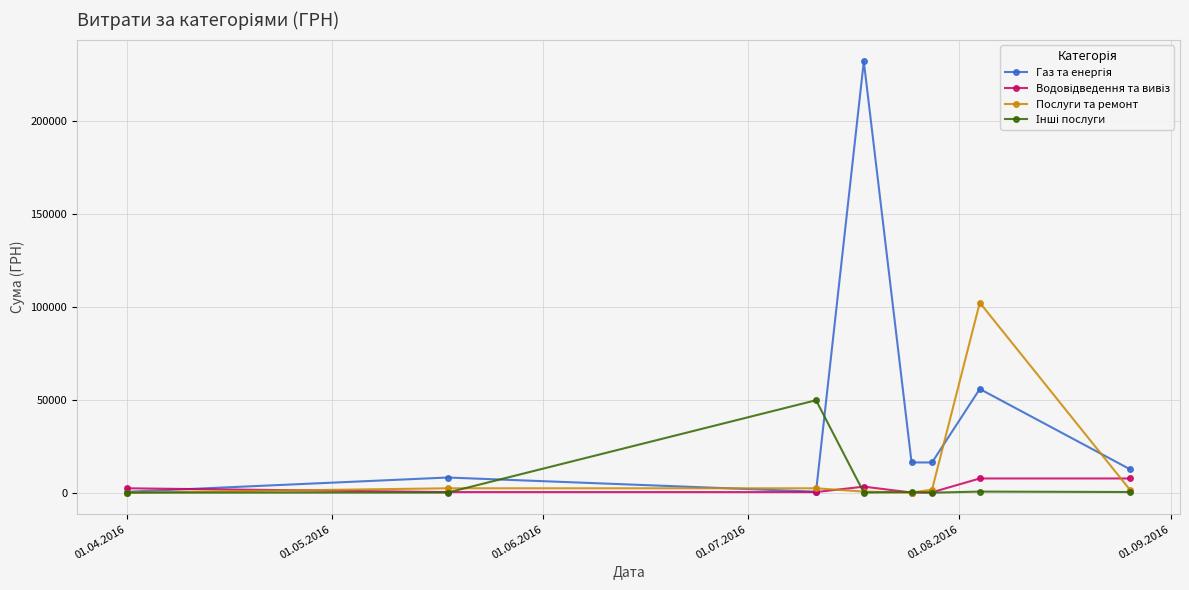

What is the greatest value displayed?

232372.5